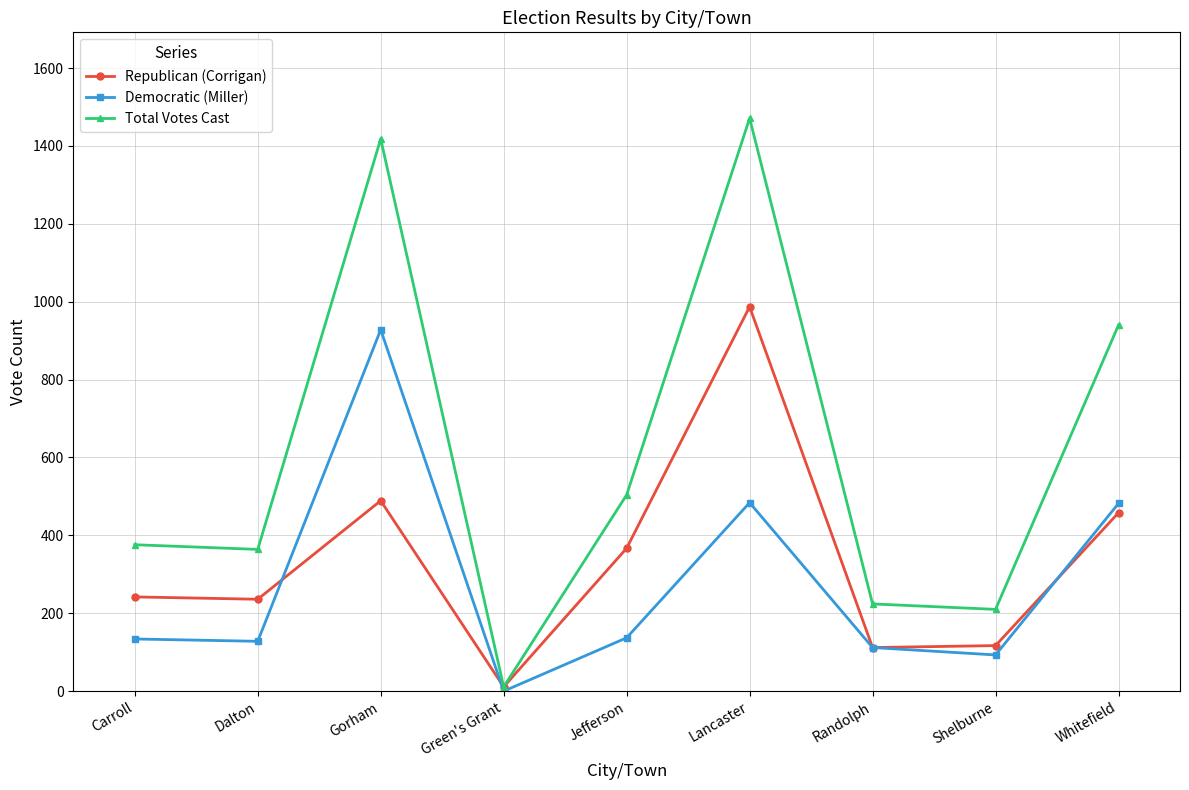

Which series changed the most between Dalton and Jefferson?

Total Votes Cast